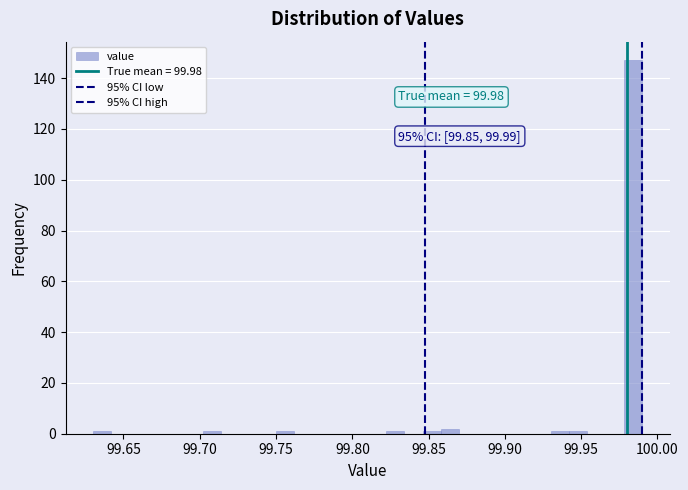

Read against the x-axis, roughly where is the centre of the tallest bar?

99.985